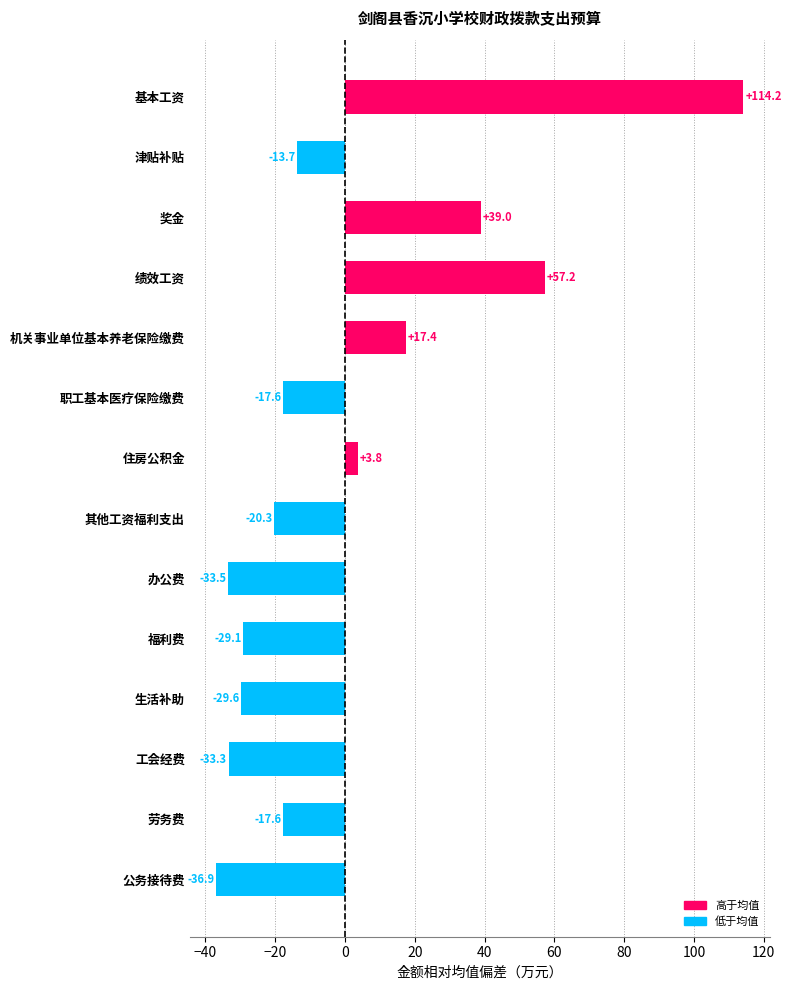

Which category has the highest value across all series?

基本工资